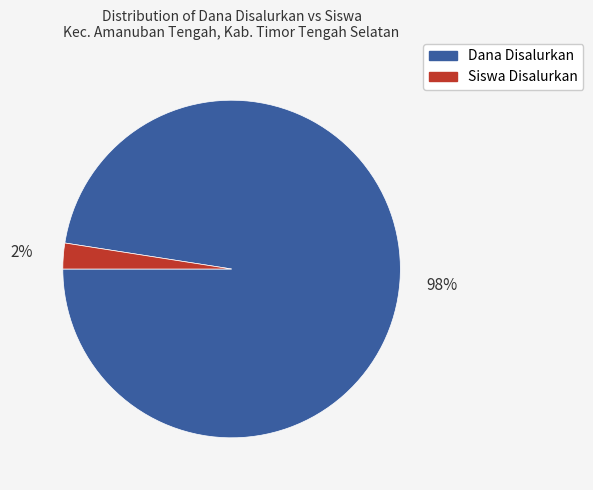

What is the largest slice in the pie chart?

Dana Disalurkan